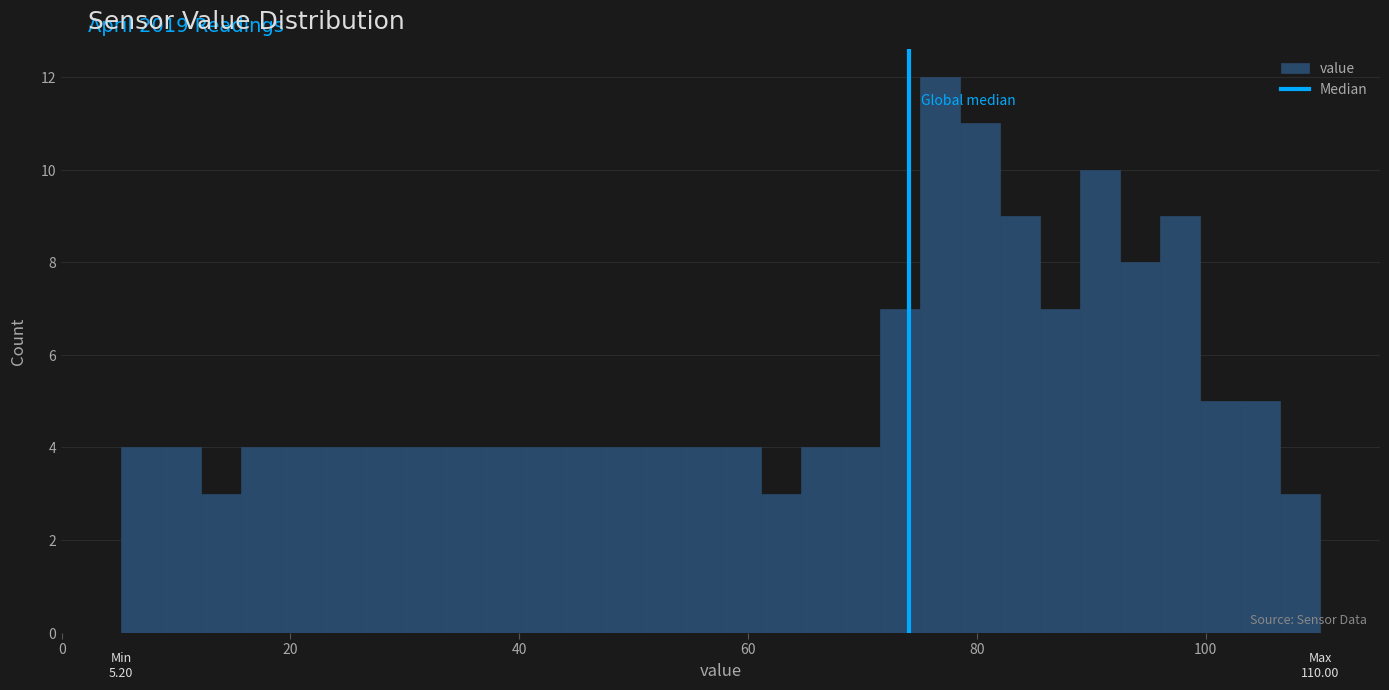

Read against the x-axis, roughly where is the centre of the tallest bar?

76